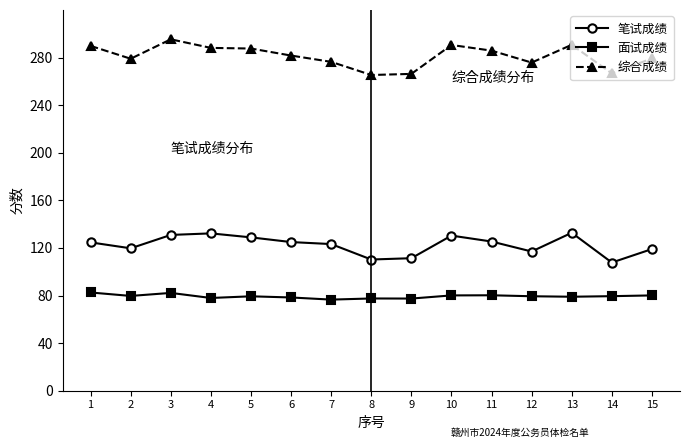

How many data points in 综合成绩 are above 281?

8